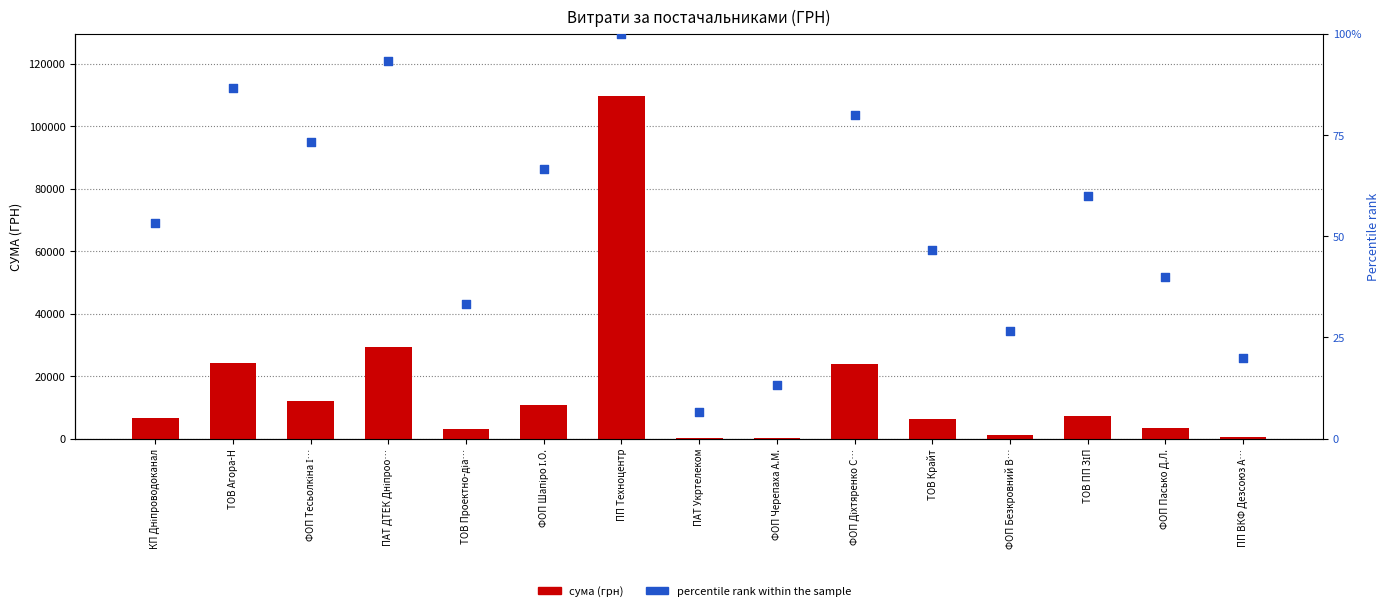

Which series has the largest total across all categories?

сума (грн)